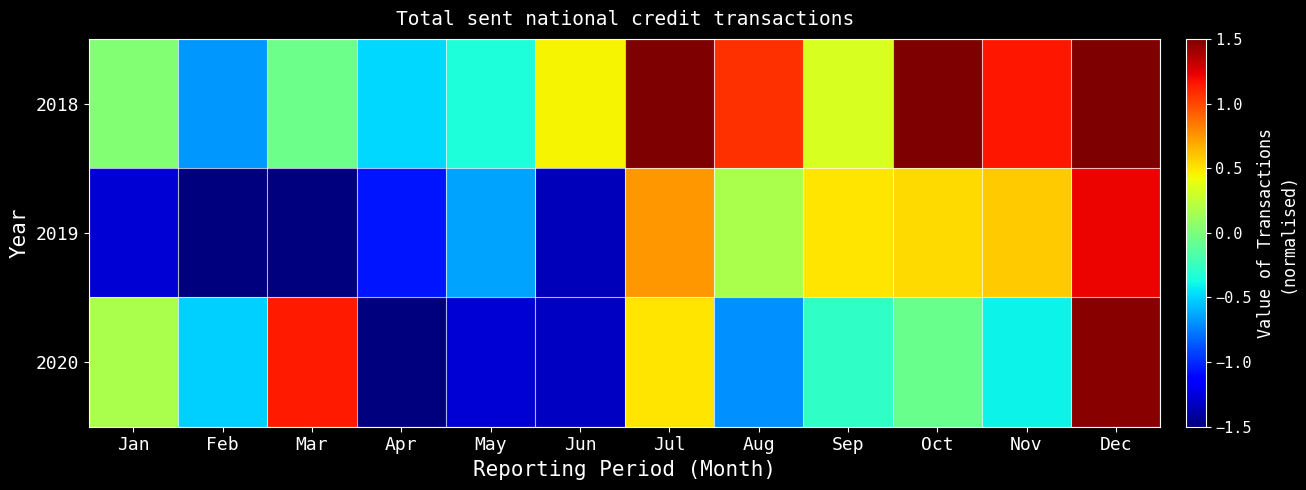

Reading left to right, list all the values displayed in this chart.

2018: Jan=0.0	Feb=-0.7	Mar=-0.1	Apr=-0.5	May=-0.3	Jun=0.5	Jul=1.6	Aug=1.1	Sep=0.3	Oct=1.5	Nov=1.2	Dec=2.0
2019: Jan=-1.3	Feb=-1.6	Mar=-1.5	Apr=-1.1	May=-0.6	Jun=-1.3	Jul=0.7	Aug=0.2	Sep=0.5	Oct=0.5	Nov=0.6	Dec=1.2
2020: Jan=0.2	Feb=-0.5	Mar=1.1	Apr=-1.7	May=-1.3	Jun=-1.3	Jul=0.5	Aug=-0.7	Sep=-0.3	Oct=-0.1	Nov=-0.4	Dec=1.5